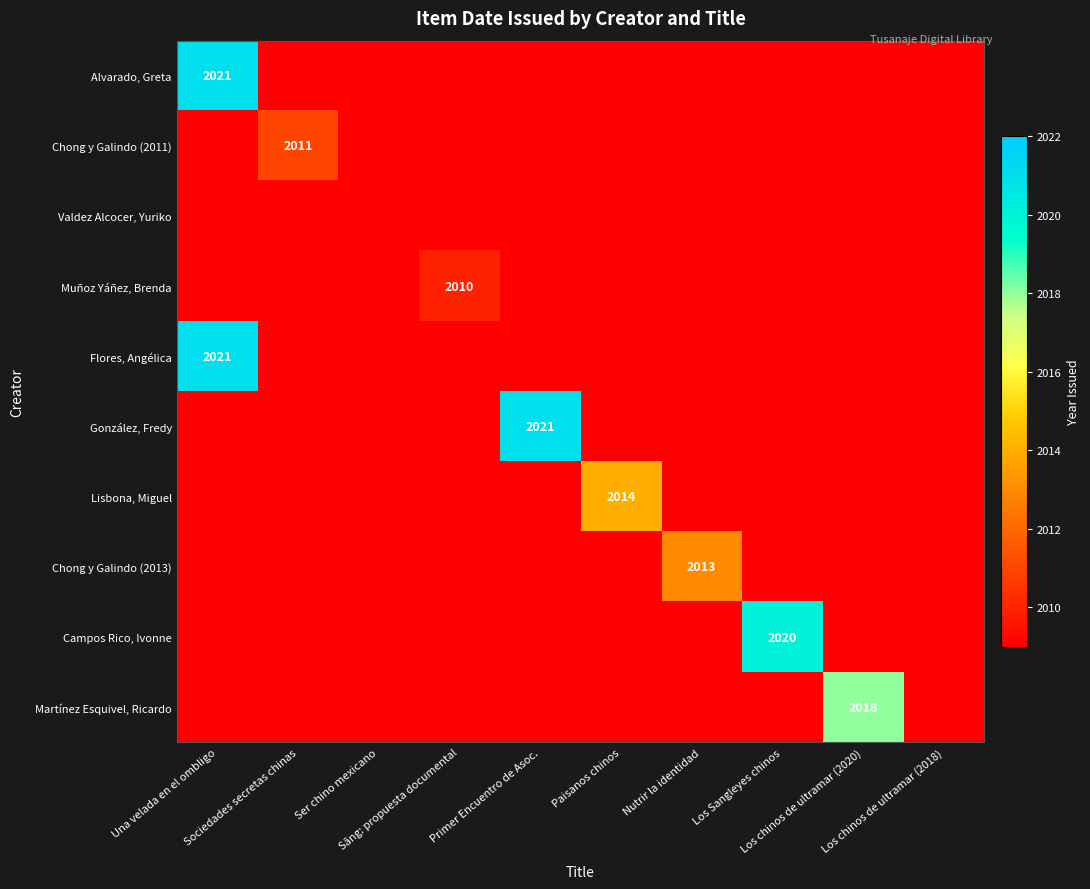

At how many categories does at least one series exceed 2013?

5